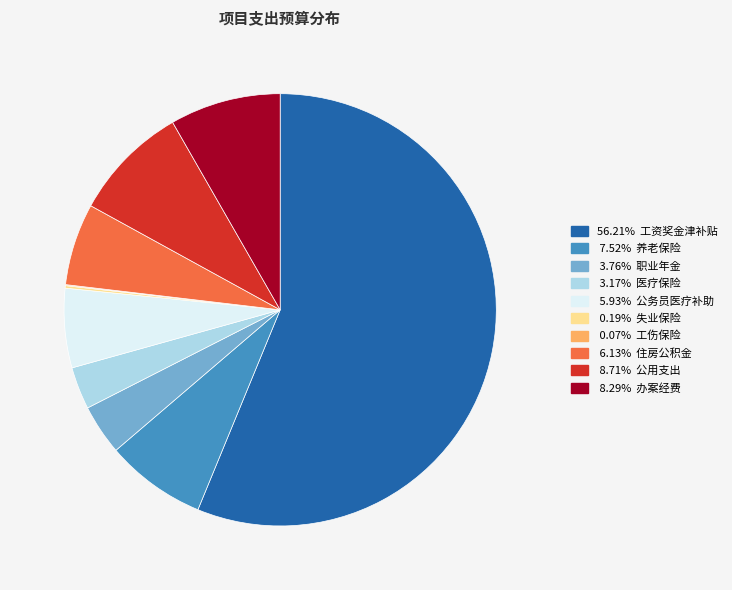

Is there any slice that represents more than half of the pie?

Yes